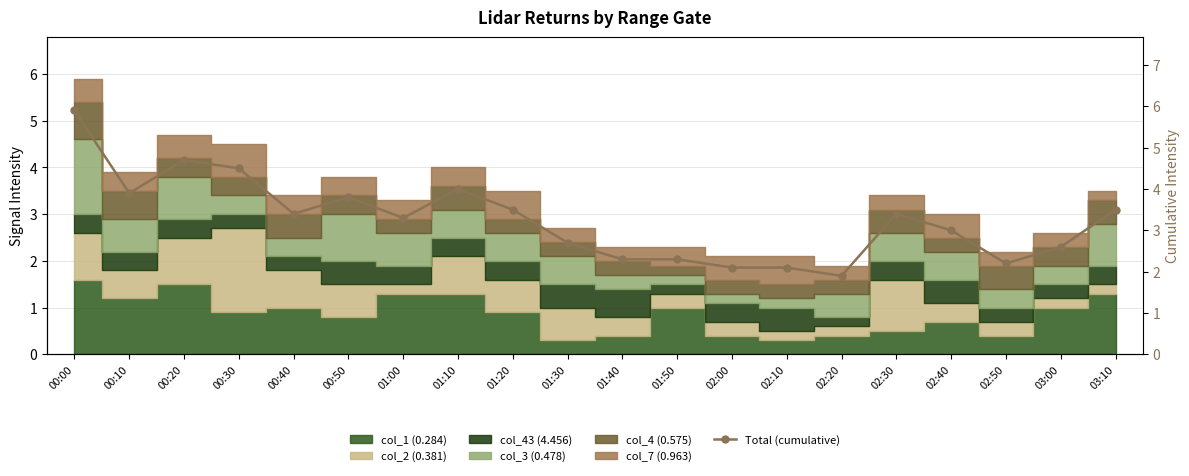

What is the sum of the values at 01:20 and 00:20?

8.2